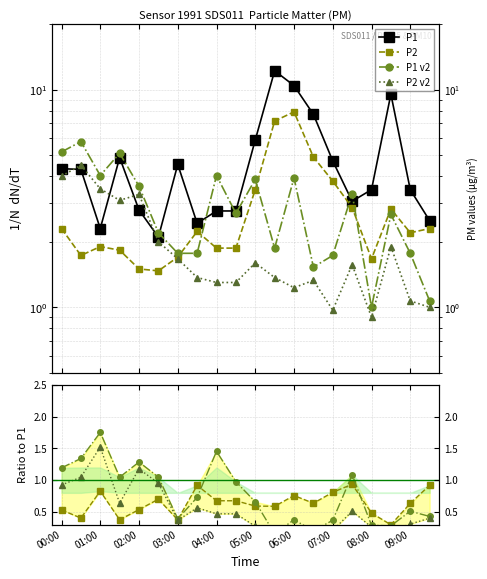

At which label does P1 v2 reach its peak?

00:30